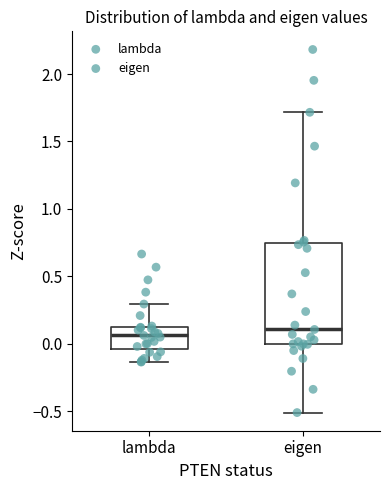

Reading left to right, transcribe this box plot: for each box, give where its median line is, the range the box spans, and where its two whiskers end, as read against the y-axis. The values are not printed on the chart, so give them approximately, as read against the axis.

lambda: median 0.05, box -0.05 to 0.15, whiskers -0.15 to 0.30
eigen: median 0.10, box 0.00 to 0.75, whiskers -0.50 to 1.70